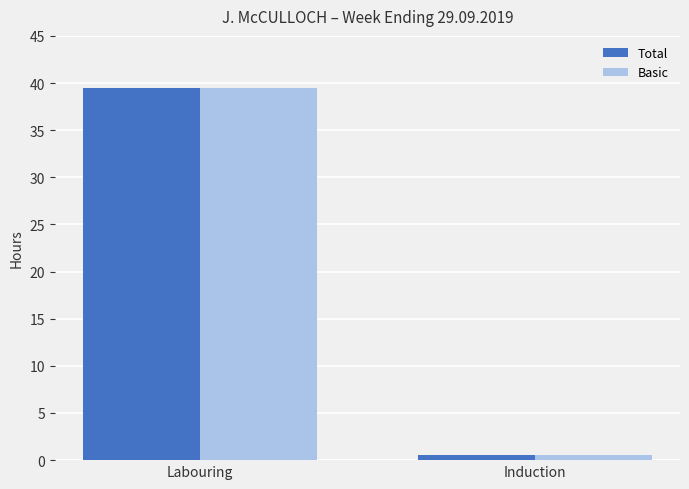

What is the label of the 2nd bar from the left?

Induction